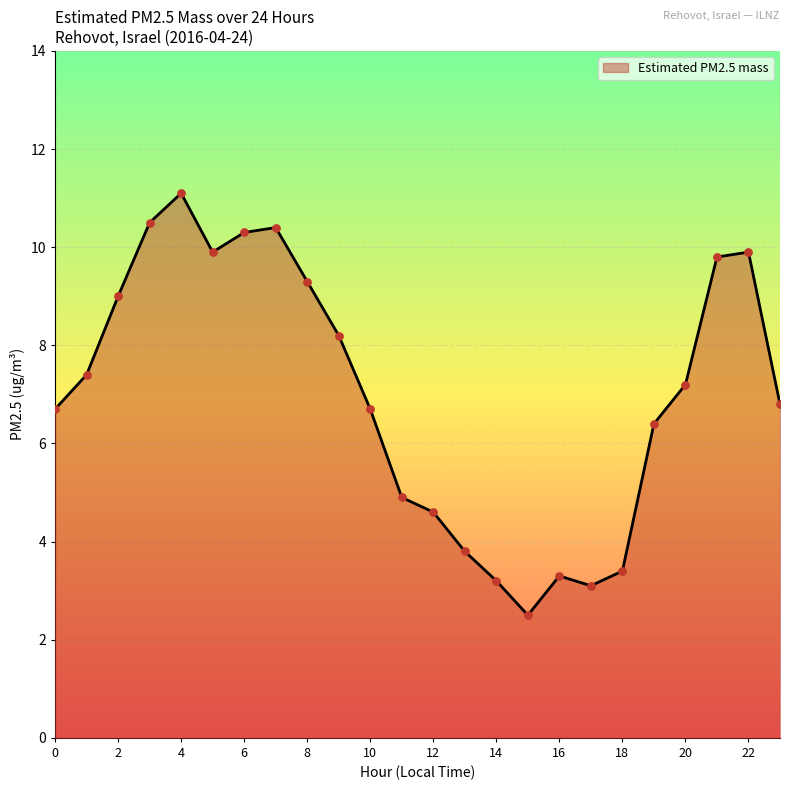

What is the minimum value shown in the chart?

2.5